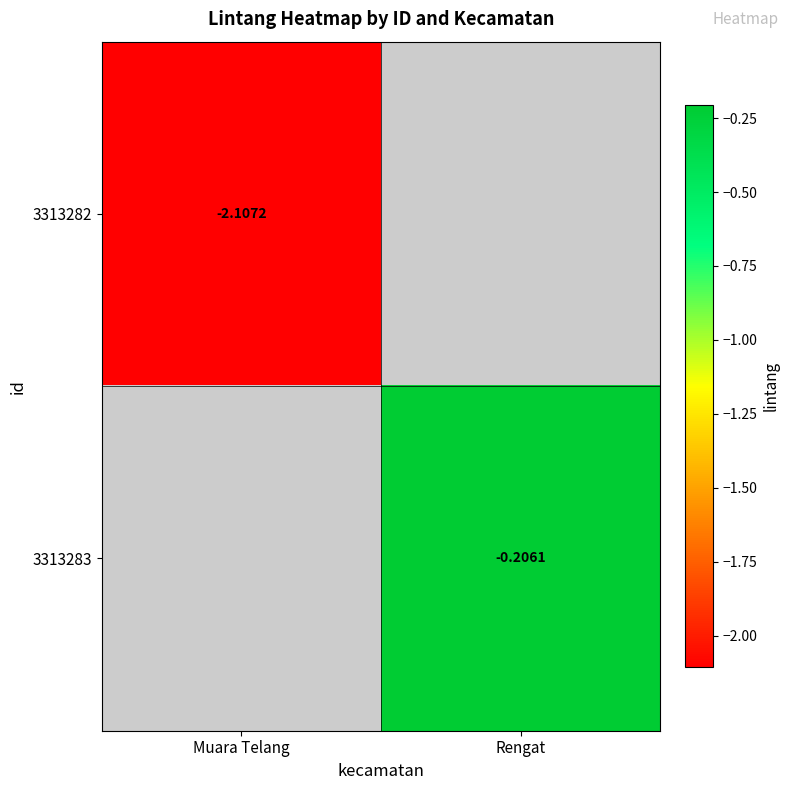

Which category has the highest value across all series?

Rengat